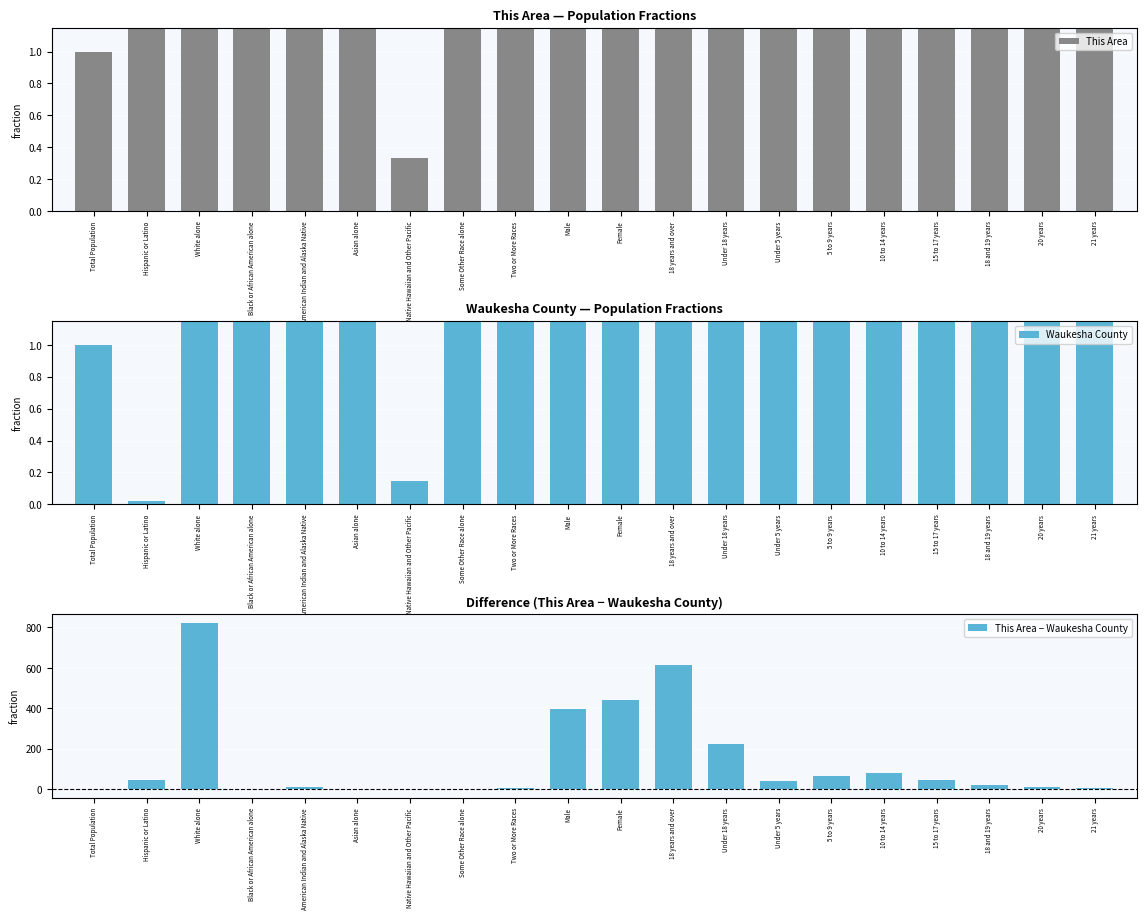

Rank the categories by This Area value from lowest to highest.

Native Hawaiian and Other Pacific, Total Population, Some Other Race alone, Black or African American alone, 21 years, American Indian and Alaska Native, Asian alone, Two or More Races, 20 years, 18 and 19 years, Hispanic or Latino, 15 to 17 years, Under 5 years, 5 to 9 years, 10 to 14 years, Under 18 years, Male, Female, 18 years and over, White alone